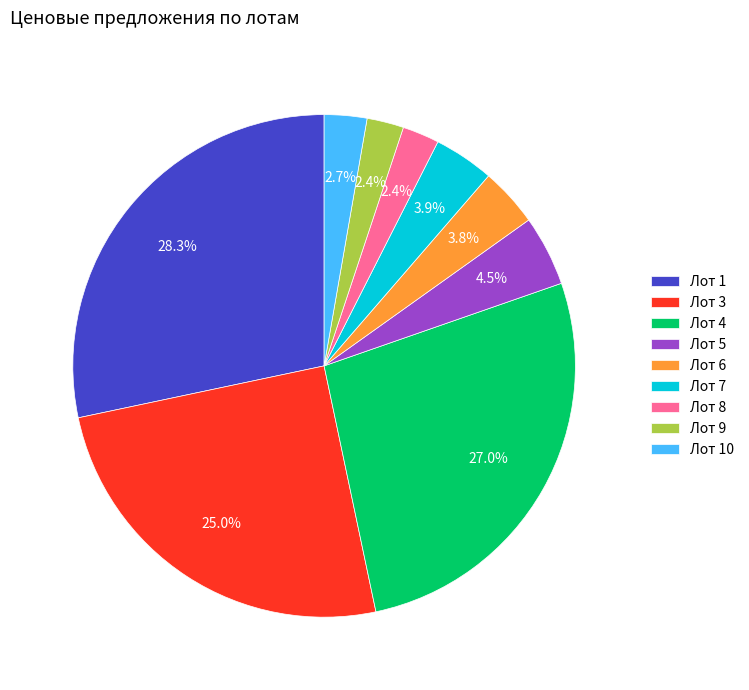

What percentage do Лот 4 and Лот 9 together represent?

29.4%